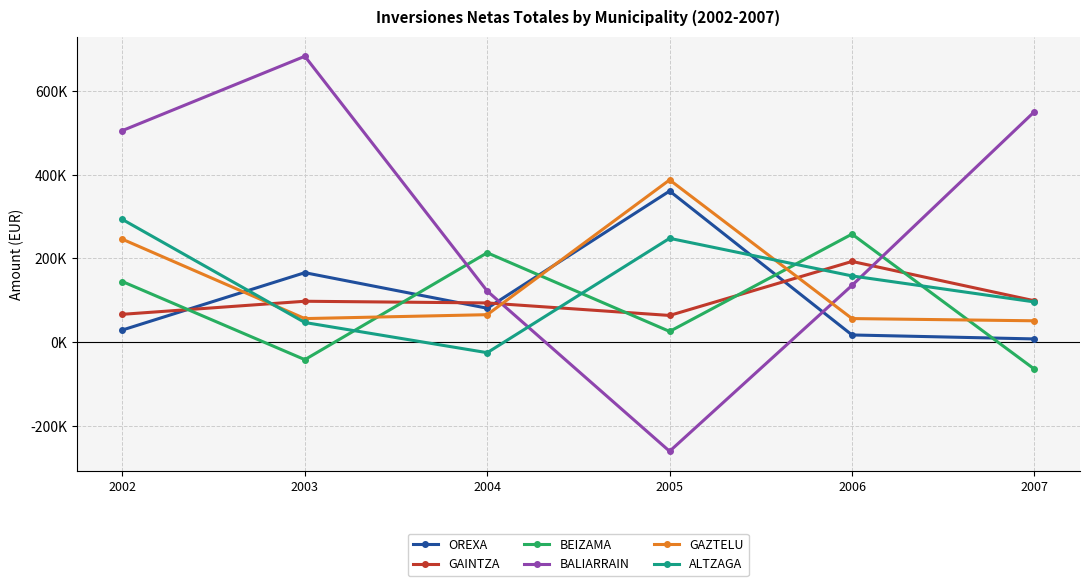

What are all the series names shown in the legend?

OREXA, GAINTZA, BEIZAMA, BALIARRAIN, GAZTELU, ALTZAGA